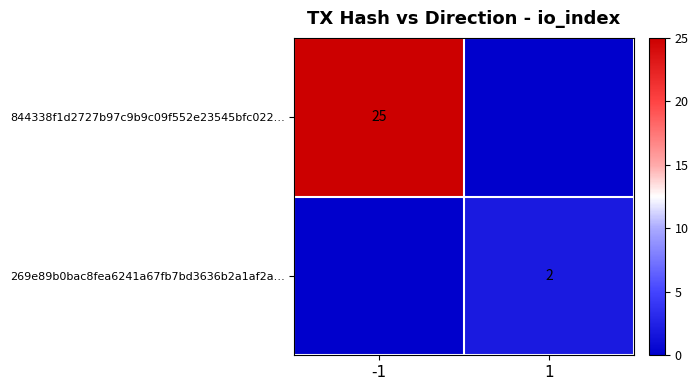

Is the value of 269e89b0bac8fea6241a67fb7bd3636b2a1af2a… at 1 greater than the value of 844338f1d2727b97c9b9c09f552e23545bfc022… at -1?

No